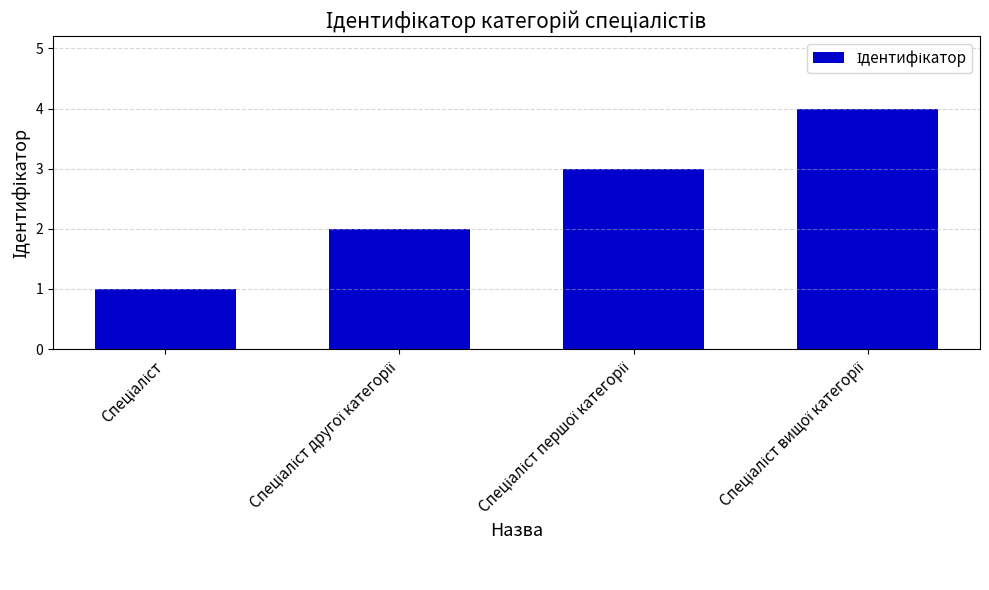

What is the sum of all values?

10